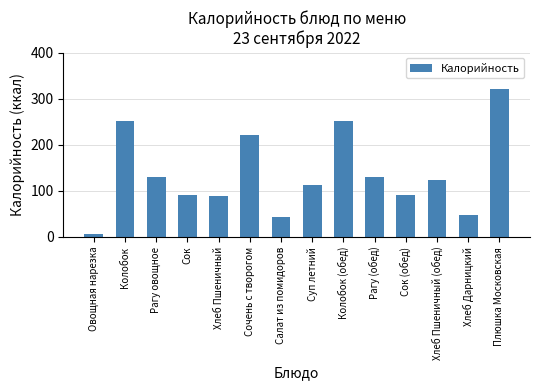

What is the label of the 3rd bar from the right?

Хлеб Пшеничный (обед)